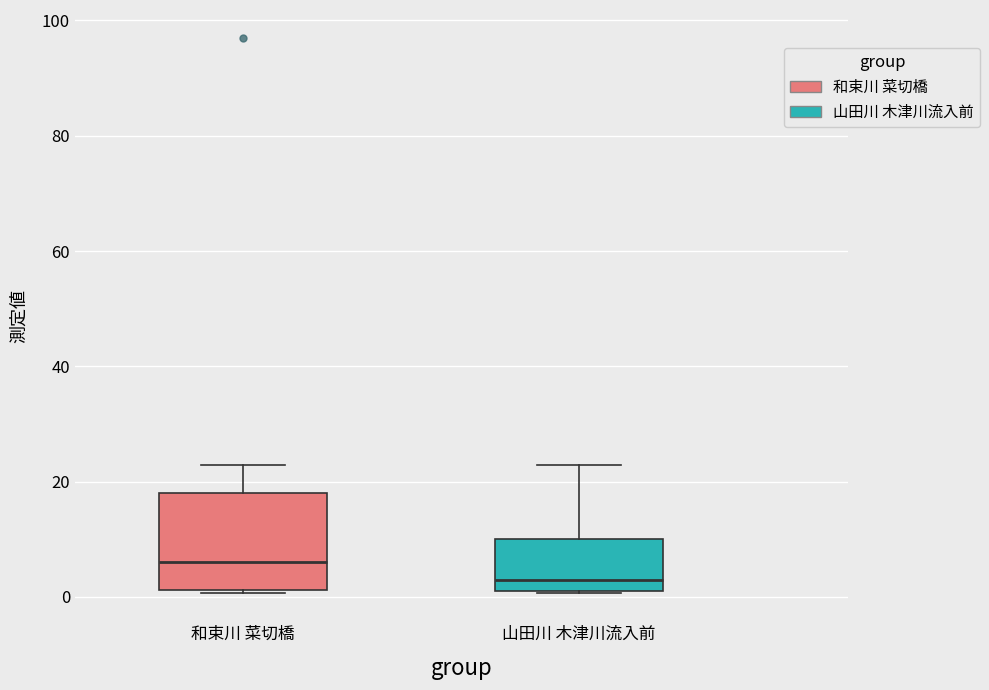

Which box is the tallest, from its lower edge to its upper edge?

和束川 菜切橋